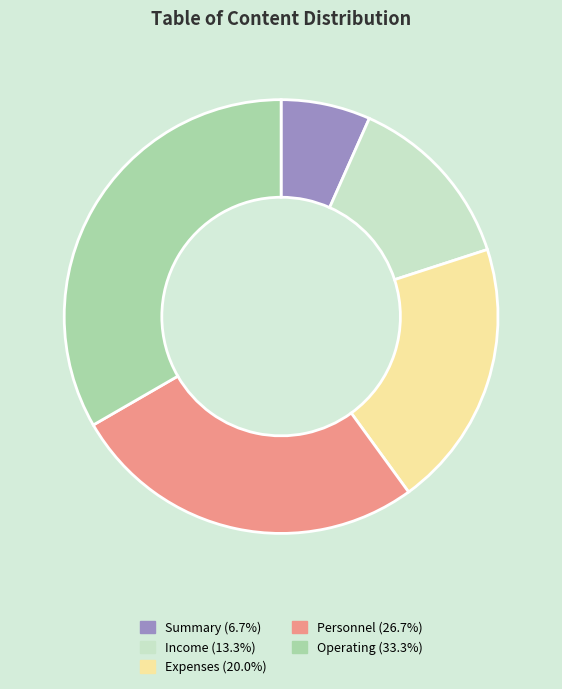

Which slice is the smallest?

Summary